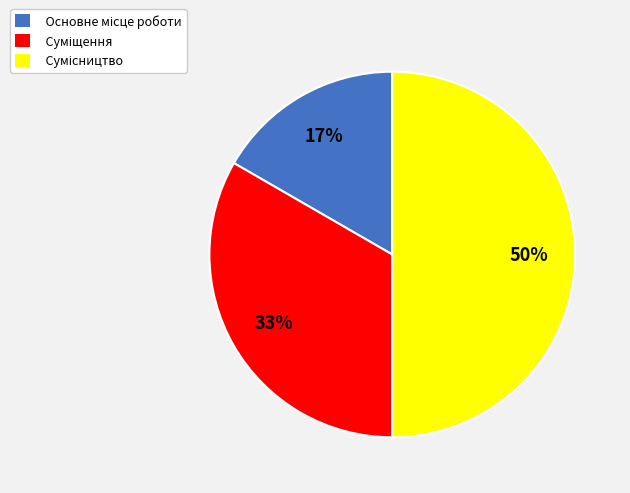

To the nearest percent, what is the difference between the largest and smallest slice percentages?

33%